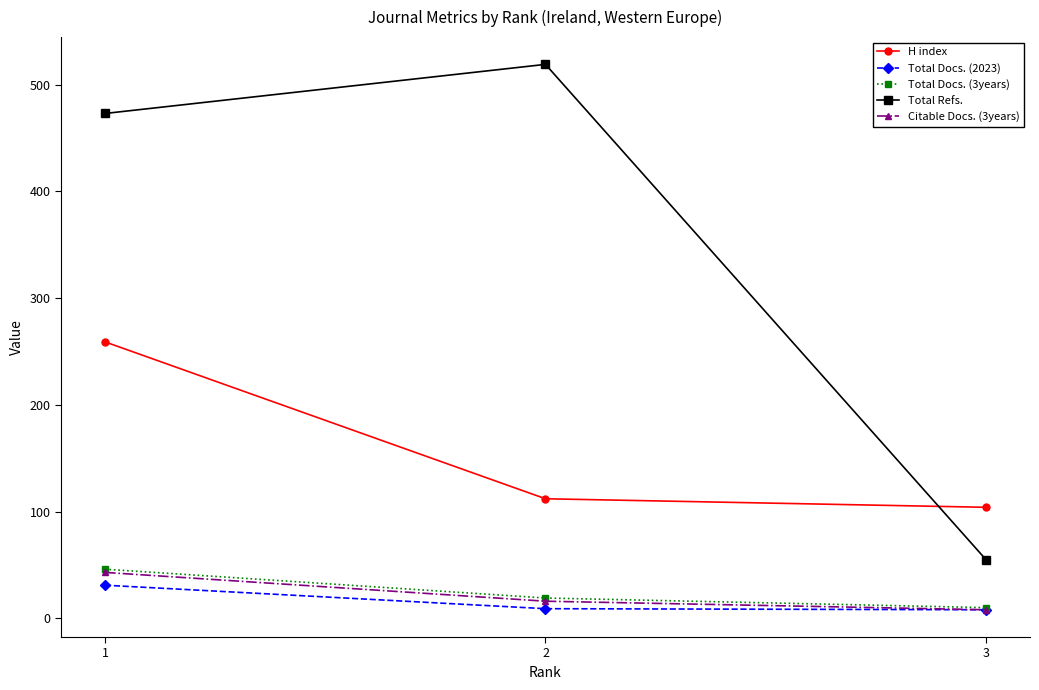

What is the sum of all Citable Docs. (3years) values?

67